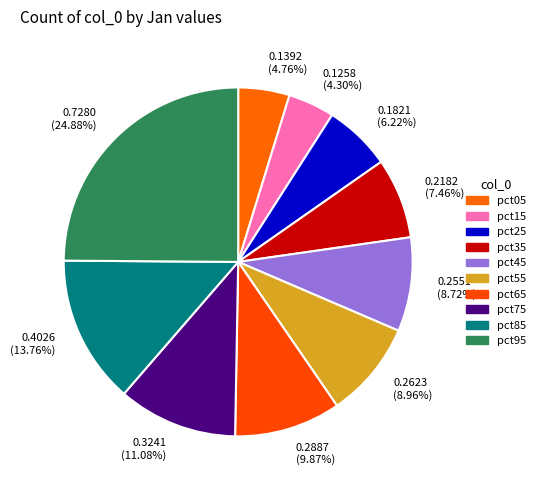

Between 0.1392 (4.76%) and 0.4026 (13.76%), which is larger?

0.4026 (13.76%)